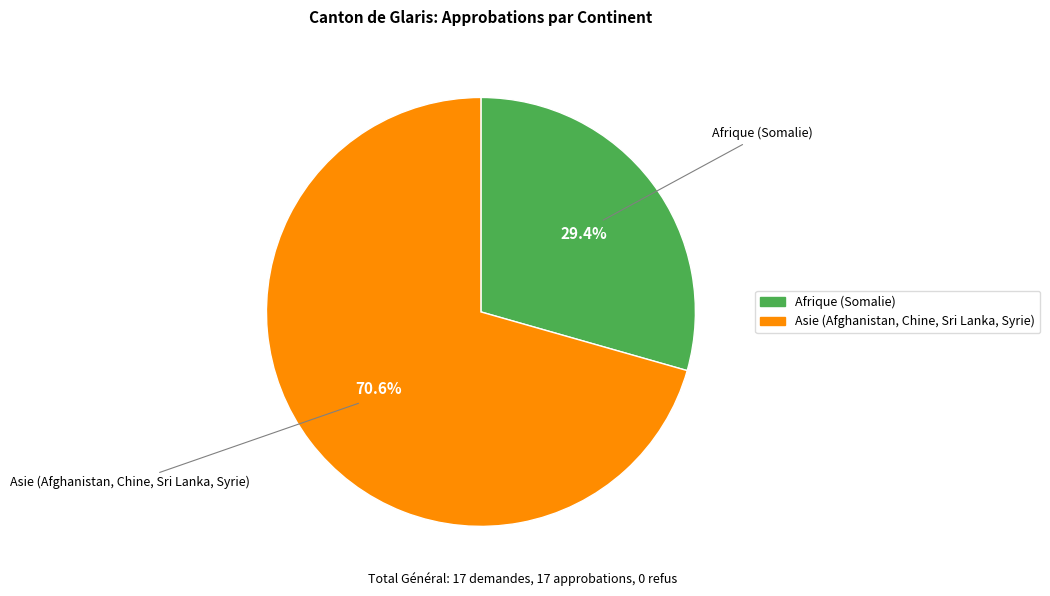

How many slices are in this pie chart?

2